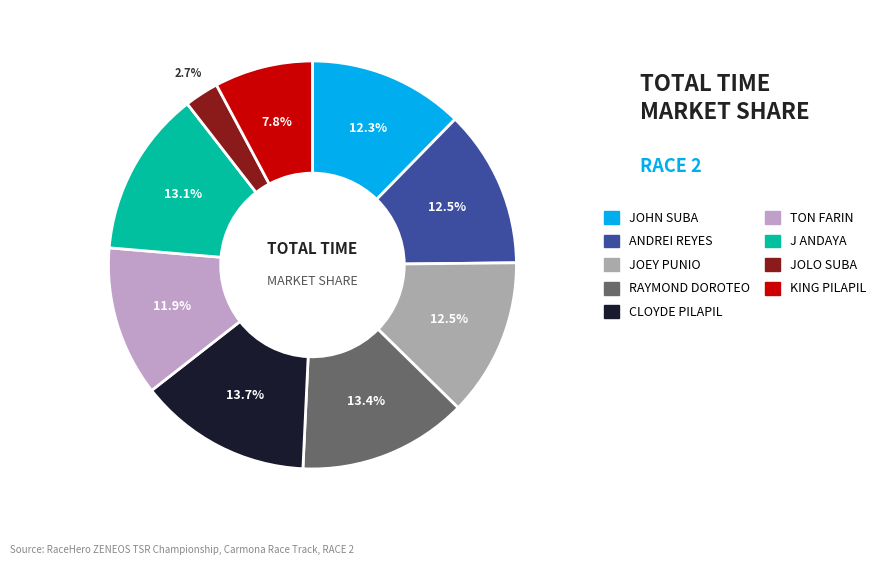

To the nearest percent, what is the average slice percentage?

11%